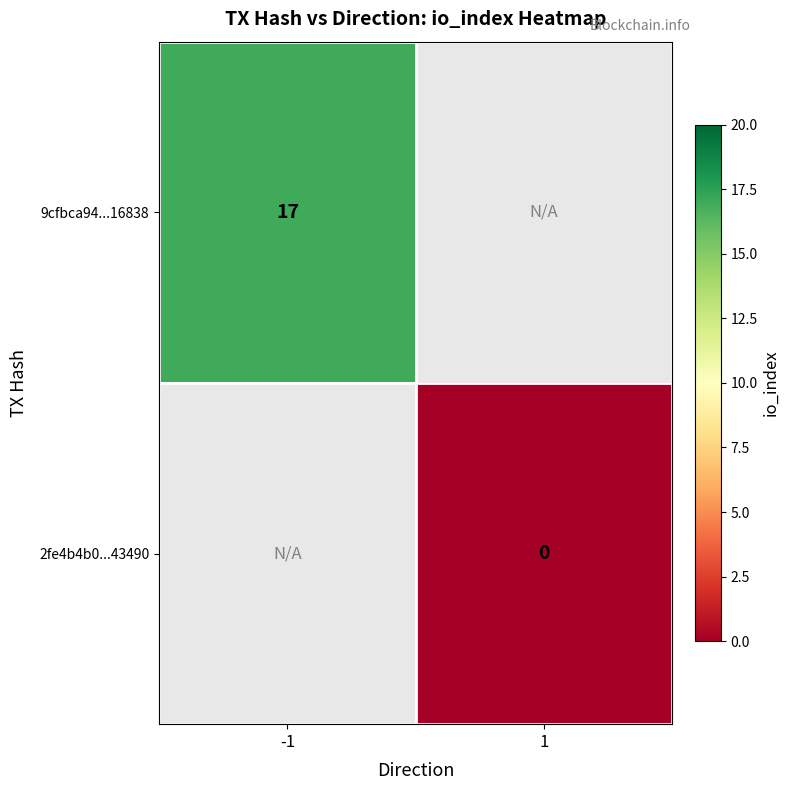

True or false: 9cfbca94...16838 has a value of 23 at -1.

False